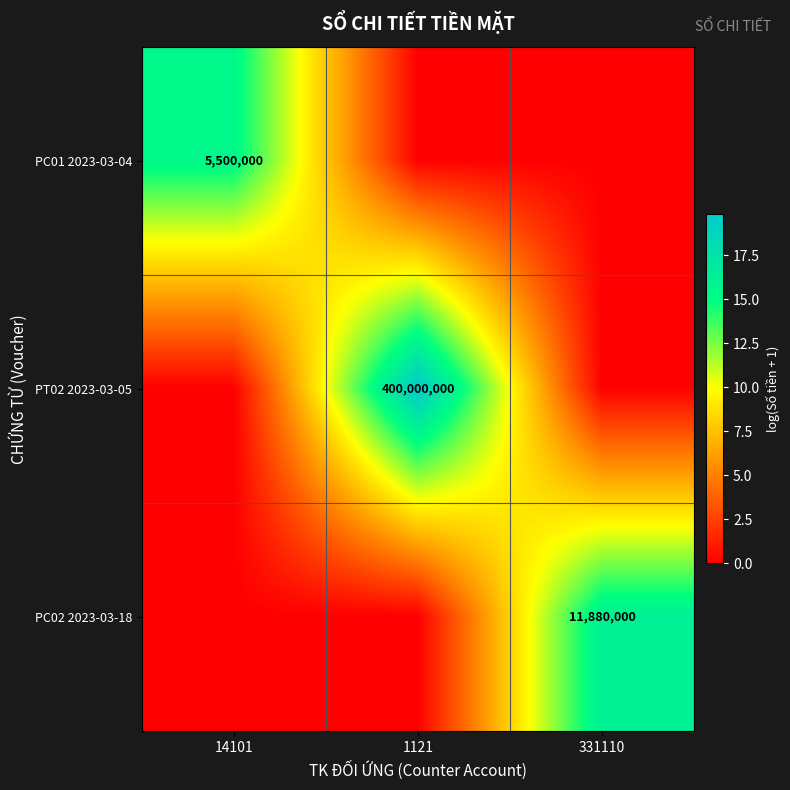

Is it true that PC01 2023-03-04 equals 5500000 at 14101?

True